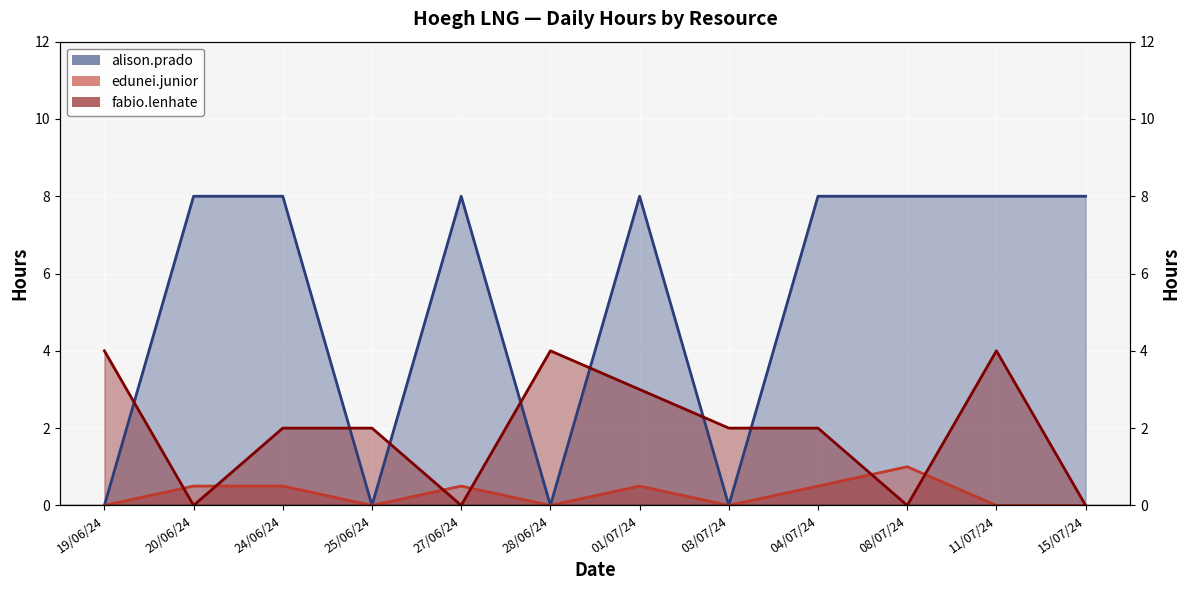

What are all the series names shown in the legend?

alison.prado (line), edunei.junior (line), fabio.lenhate (line)